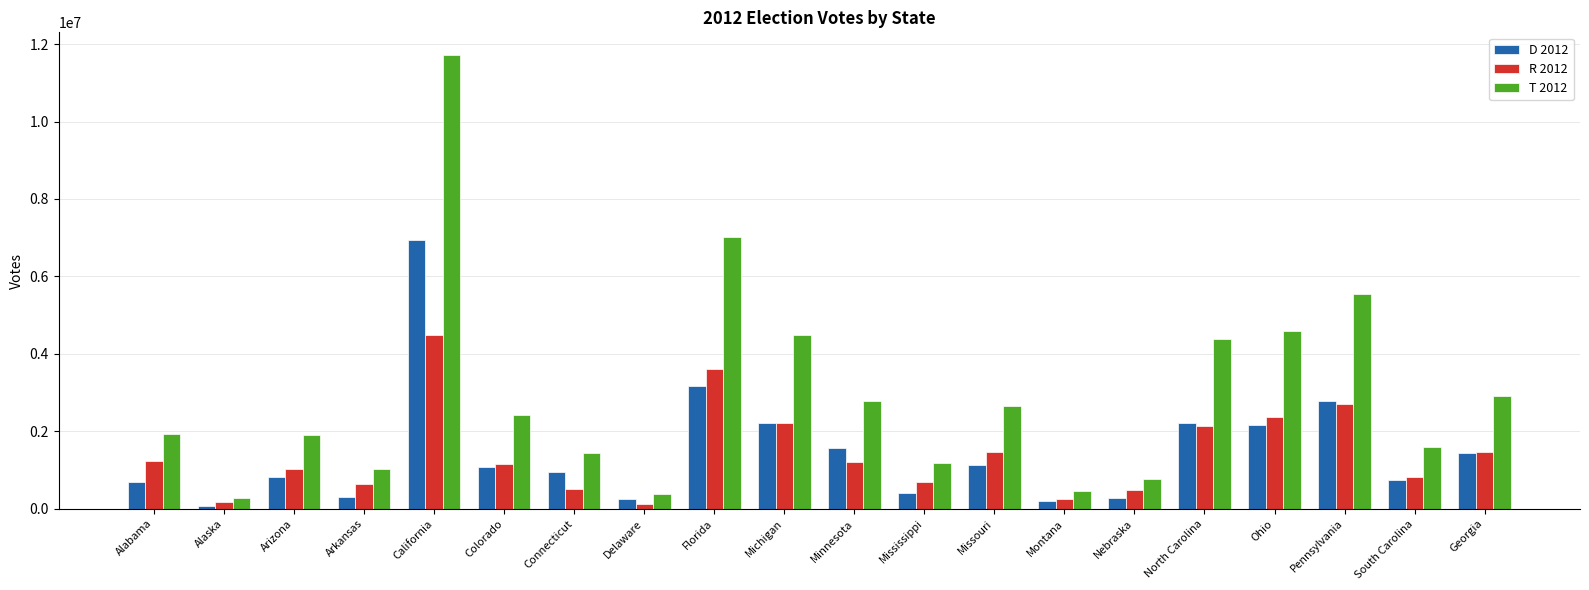

Which label corresponds to the largest value in the chart?

California